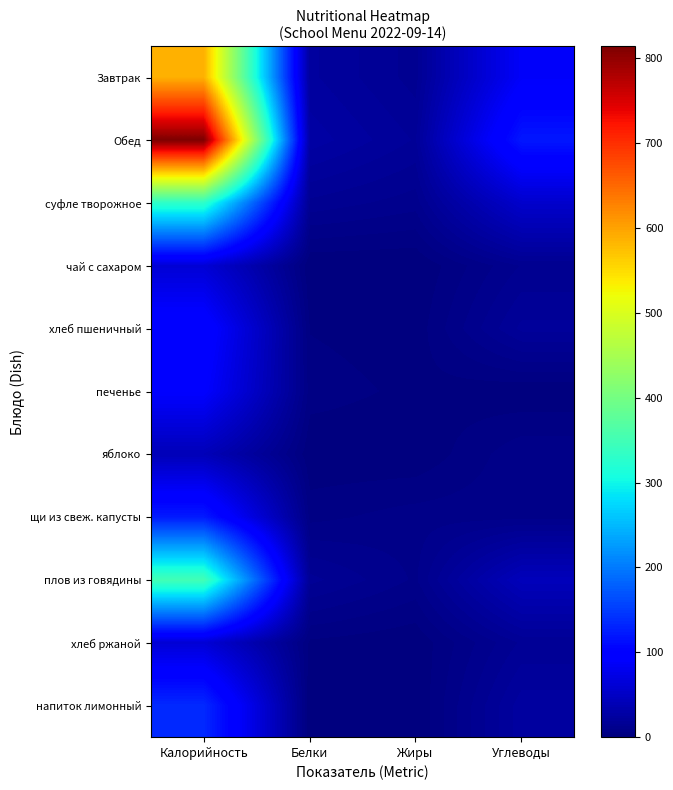

Reading right to left, transcribe all the data shown in this chart.

Завтрак: Углеводы=88.0	Жиры=14.5	Белки=23.0	Калорийность=588.0
Обед: Углеводы=120.5	Жиры=18.7	Белки=27.5	Калорийность=814.0
суфле творожное: Углеводы=55.0	Жиры=11.0	Белки=15.0	Калорийность=329.7
чай с сахаром: Углеводы=13.0	Жиры=0.0	Белки=0.0	Калорийность=62.0
хлеб пшеничный: Углеводы=20.0	Жиры=1.2	Белки=3.0	Калорийность=103.0
печенье: Углеводы=0.4	Жиры=2.3	Белки=4.8	Калорийность=93.0
яблоко: Углеводы=8.8	Жиры=0.4	Белки=0.4	Калорийность=41.0
щи из свеж. капусты: Углеводы=8.4	Жиры=8.0	Белки=5.3	Калорийность=123.0
плов из говядины: Углеводы=43.0	Жиры=9.0	Белки=17.0	Калорийность=350.0
хлеб ржаной: Углеводы=16.5	Жиры=0.5	Белки=2.5	Калорийность=62.0
напиток лимонный: Углеводы=24.2	Жиры=0.0	Белки=0.1	Калорийность=135.0